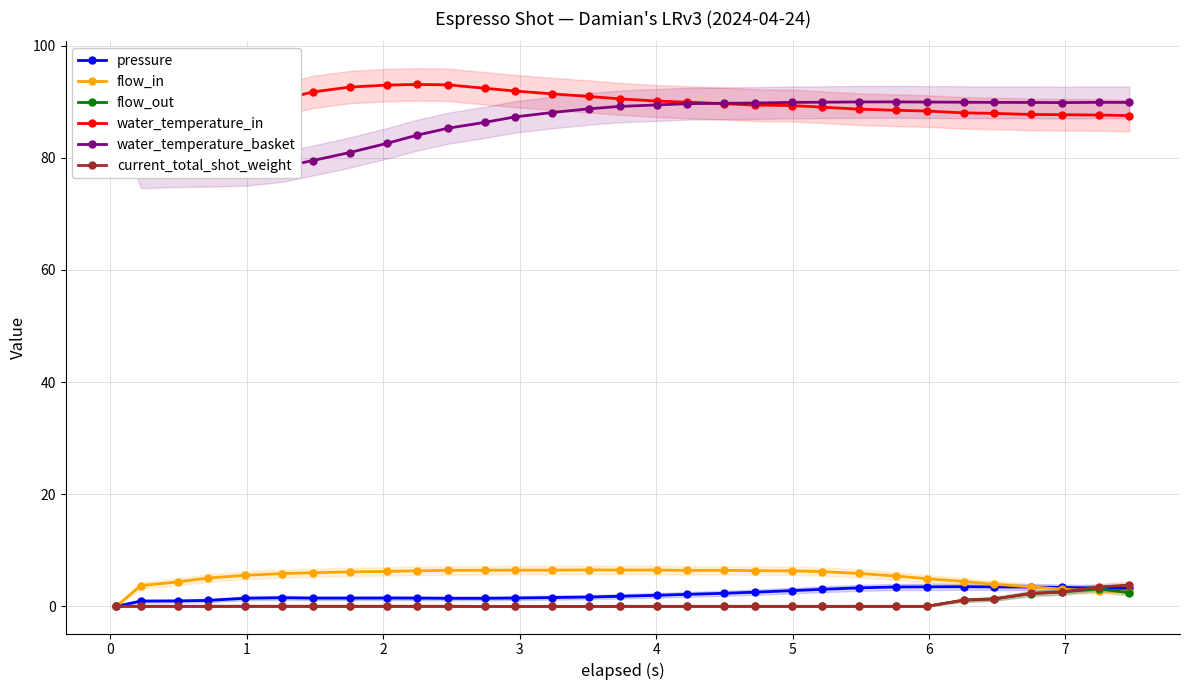

What is the value of the pressure point at the 26th from the left?

3.5